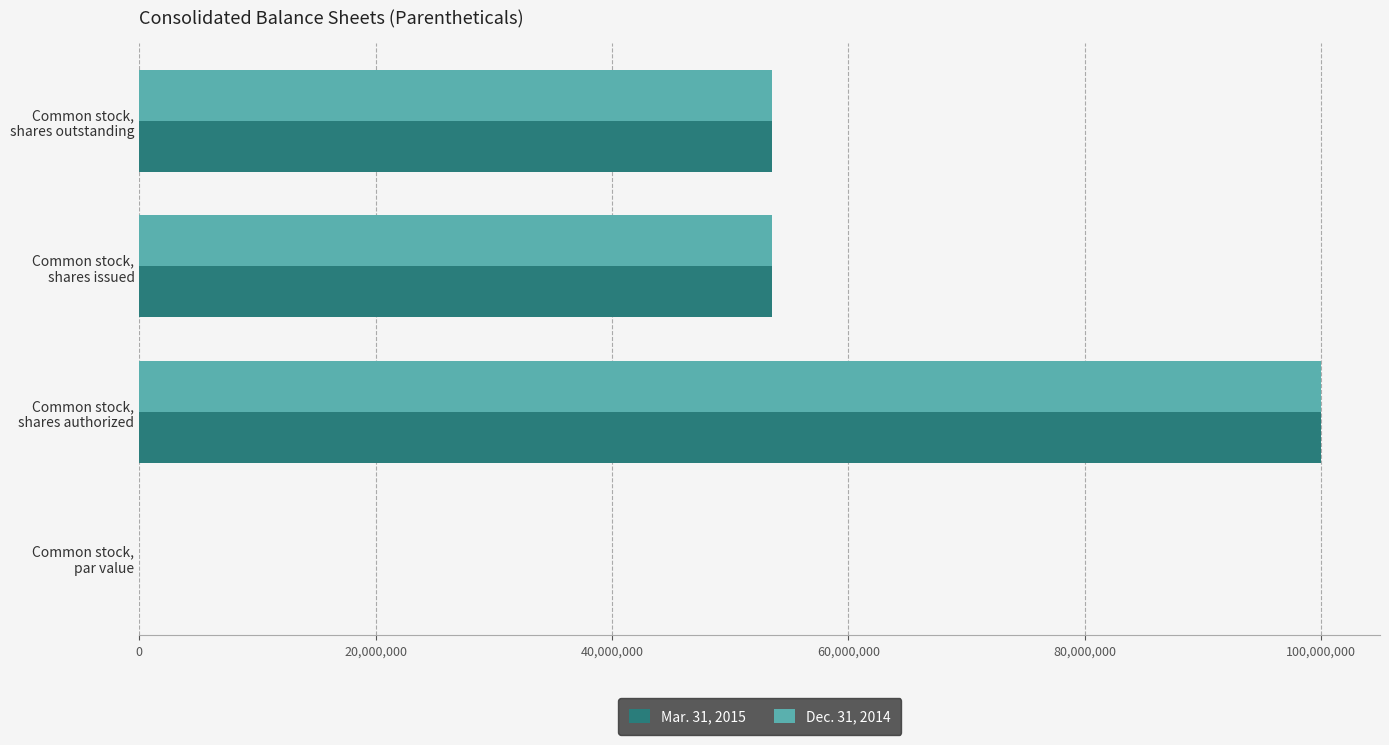

What is the sum of all Dec. 31, 2014 values?

207008592.0